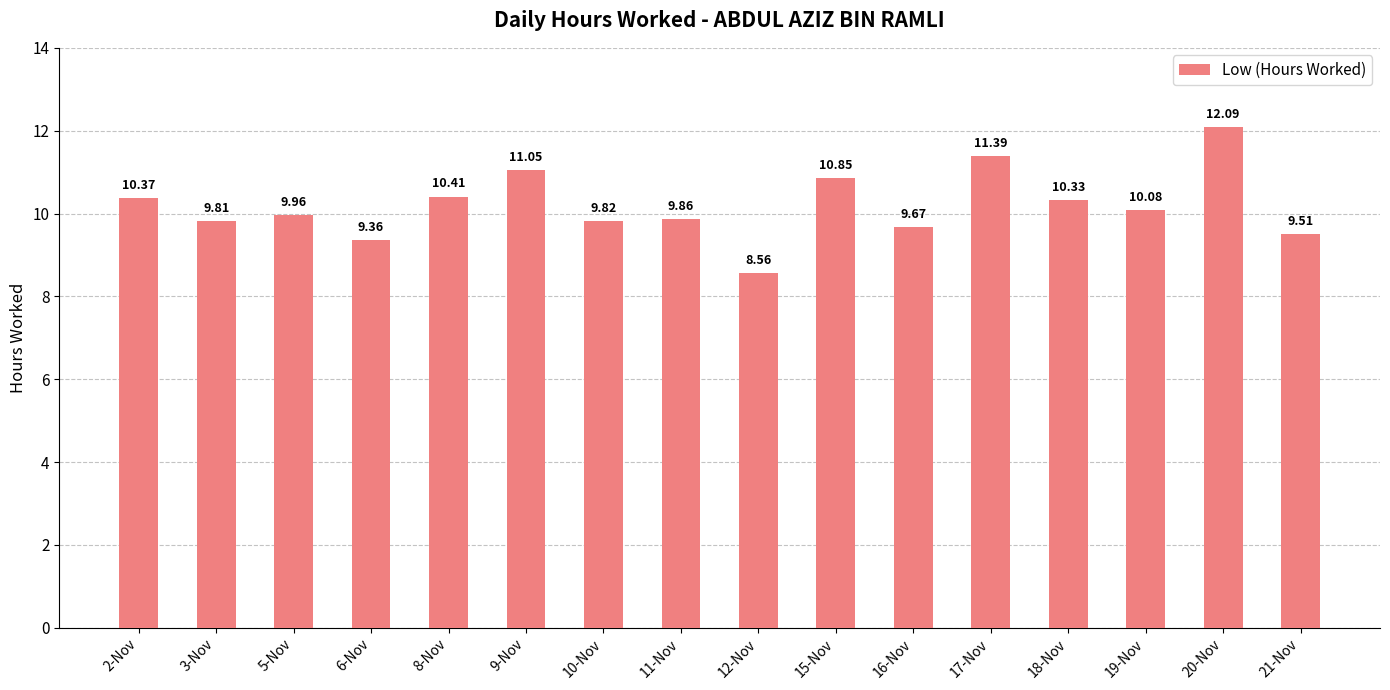

What is the ratio of the value at 17-Nov to the value at 5-Nov?

1.1